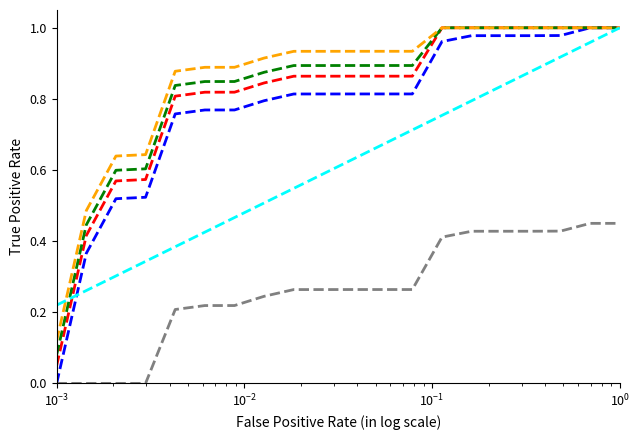

True or false: CoComelon has a value of 0.1 at 13.

False